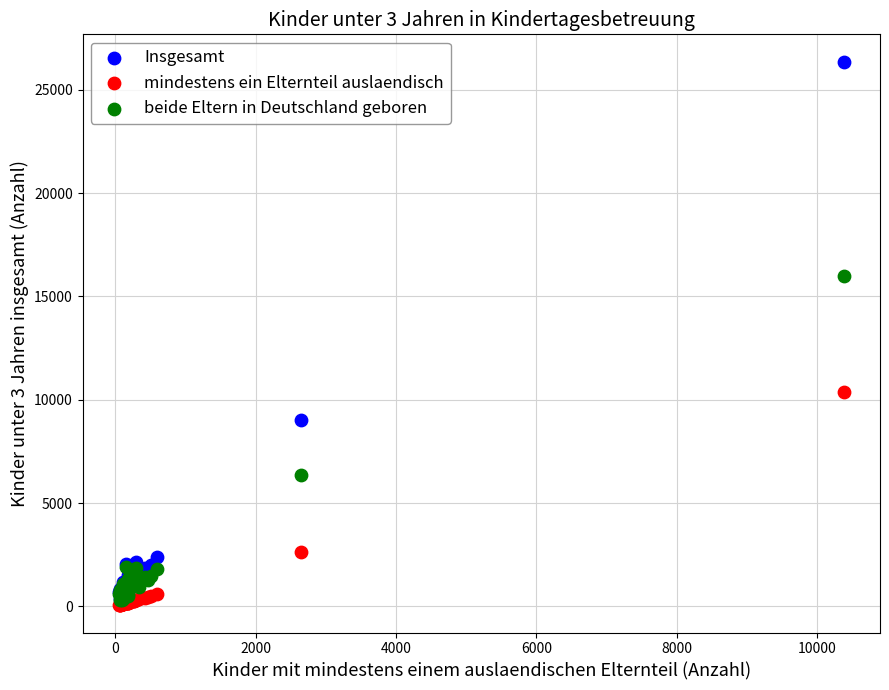

In the beide Eltern in Deutschland geboren series, what Y value is closest to 8147?

6375